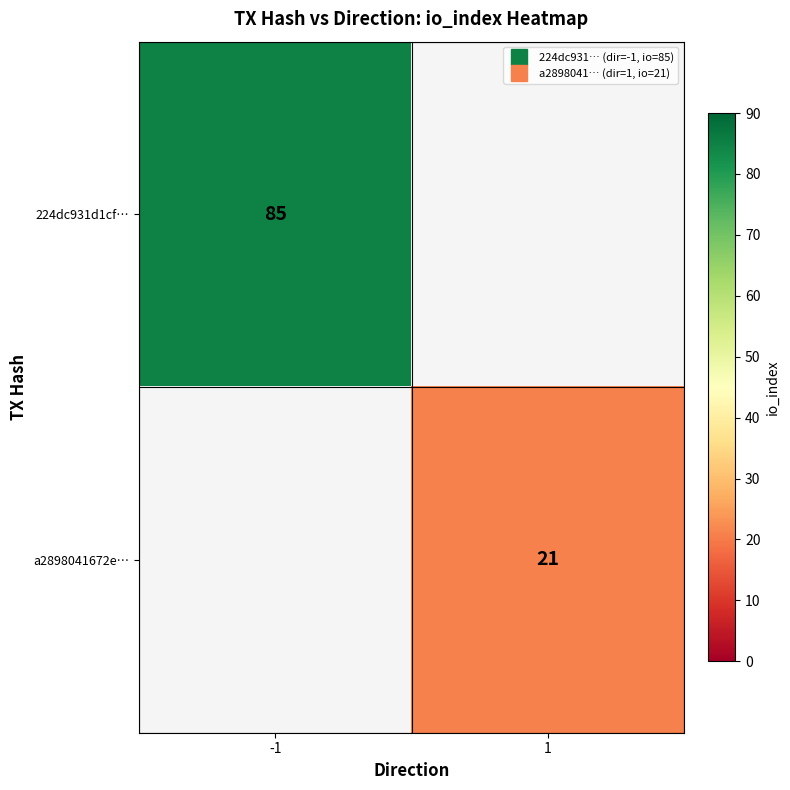

Which series has the widest spread of values?

224dc931d1cf…